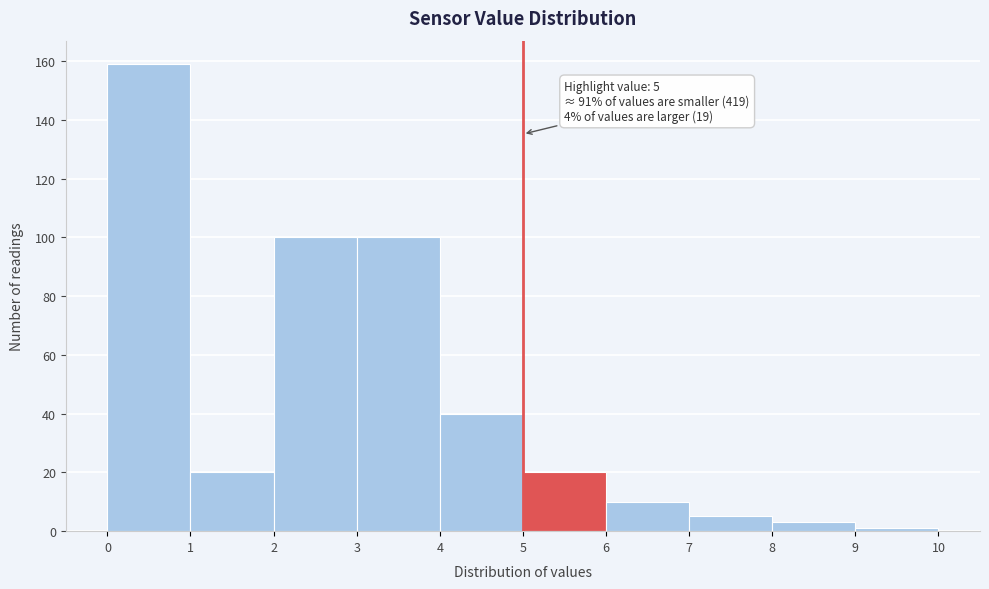

Which range on the x-axis has the tallest bar?

0 to 1